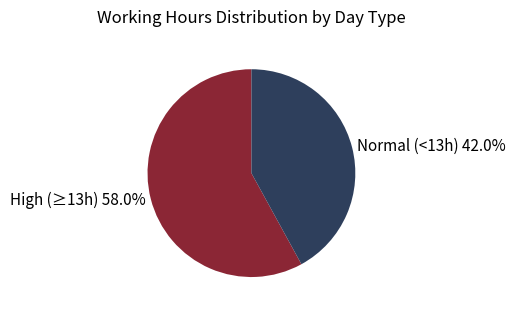

Combined, what portion of the pie is Normal (<13h) 42.0% and High (≥13h) 58.0%?

100.0%